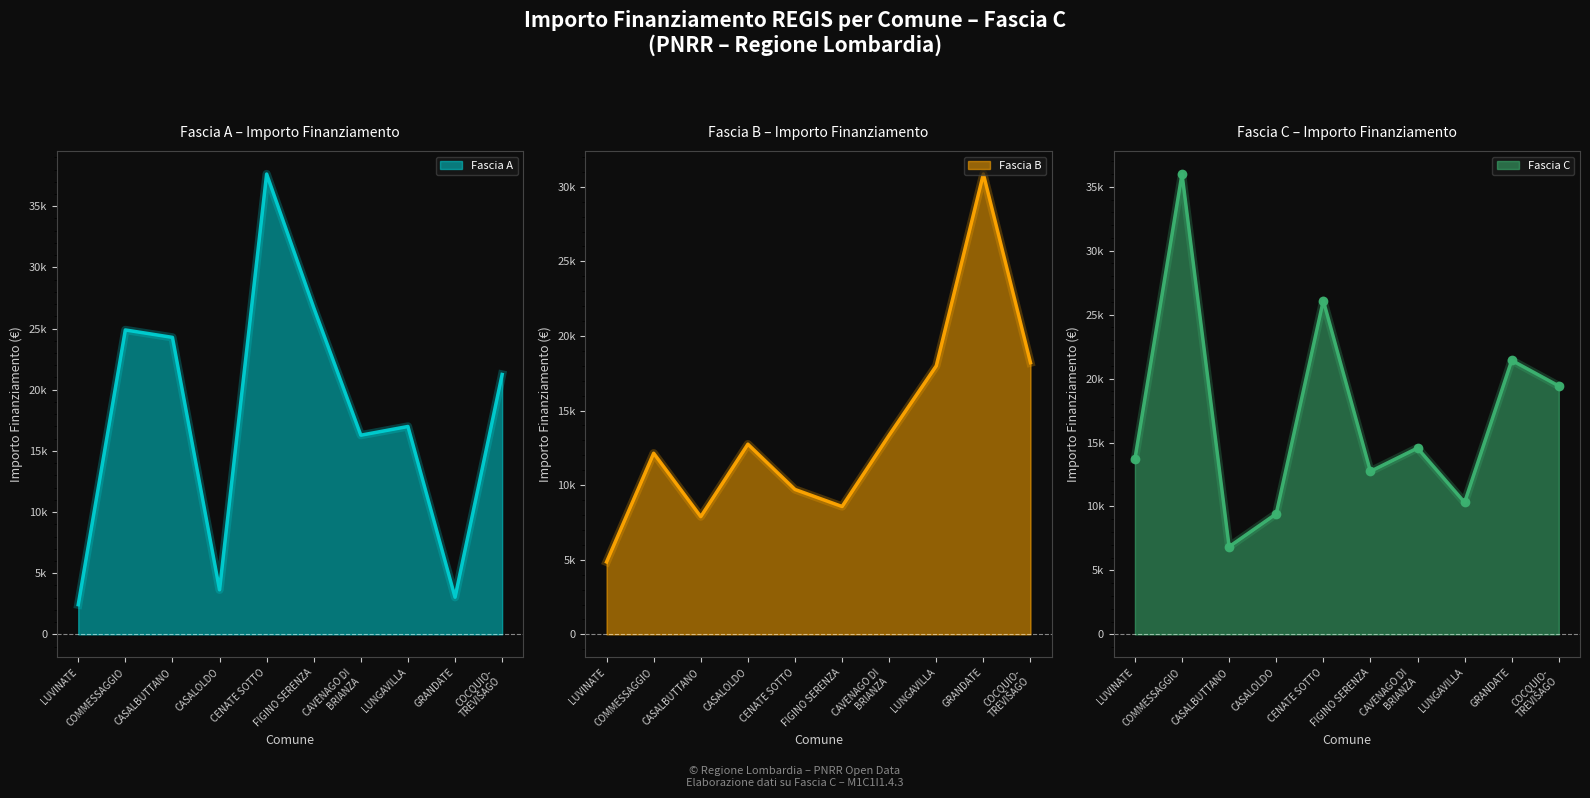

How many times do Fascia A and Fascia B cross each other?

5